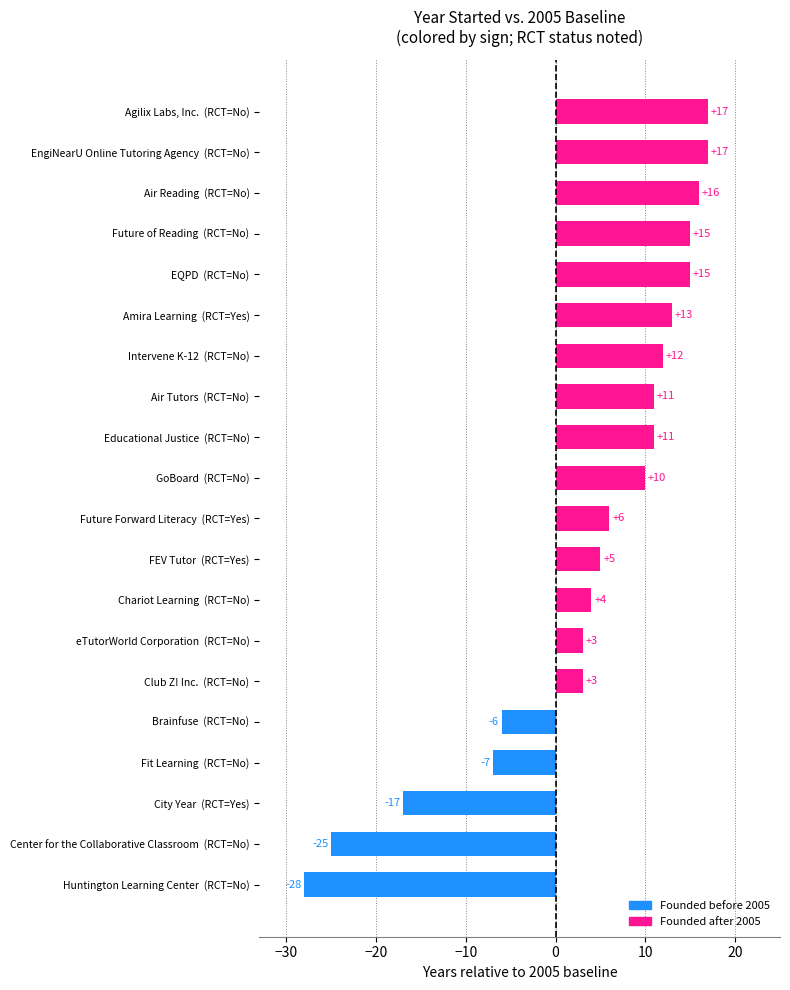

The chart shows a value of 3 at Club Z! Inc.  (RCT=No). True or false?

True